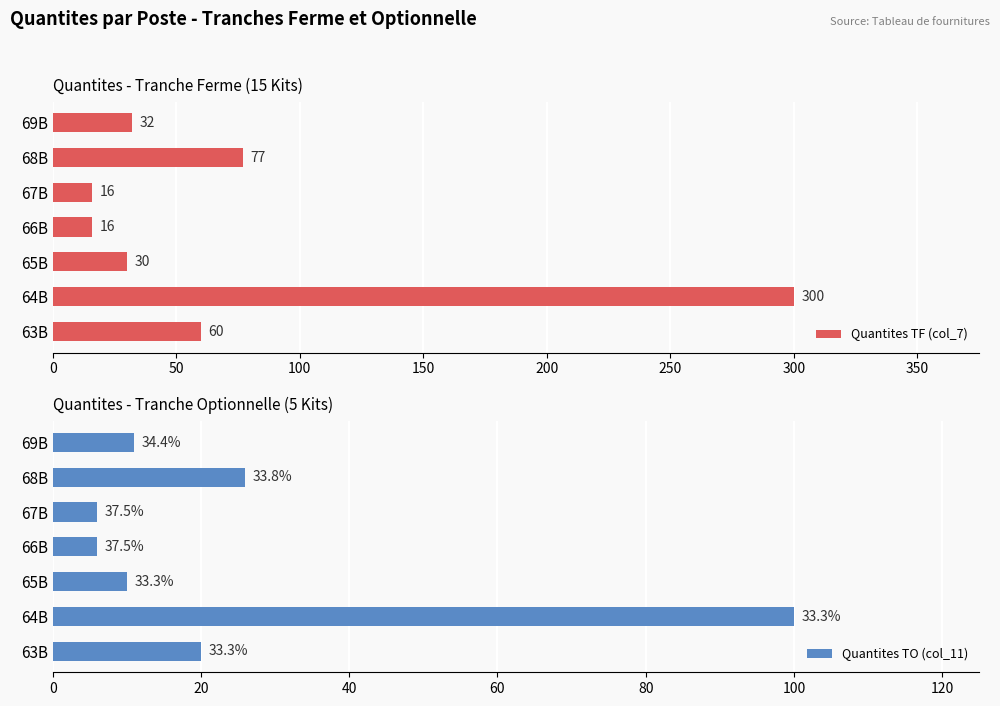

The value of Quantites TF (col_7) at 64B is 451. True or false?

False